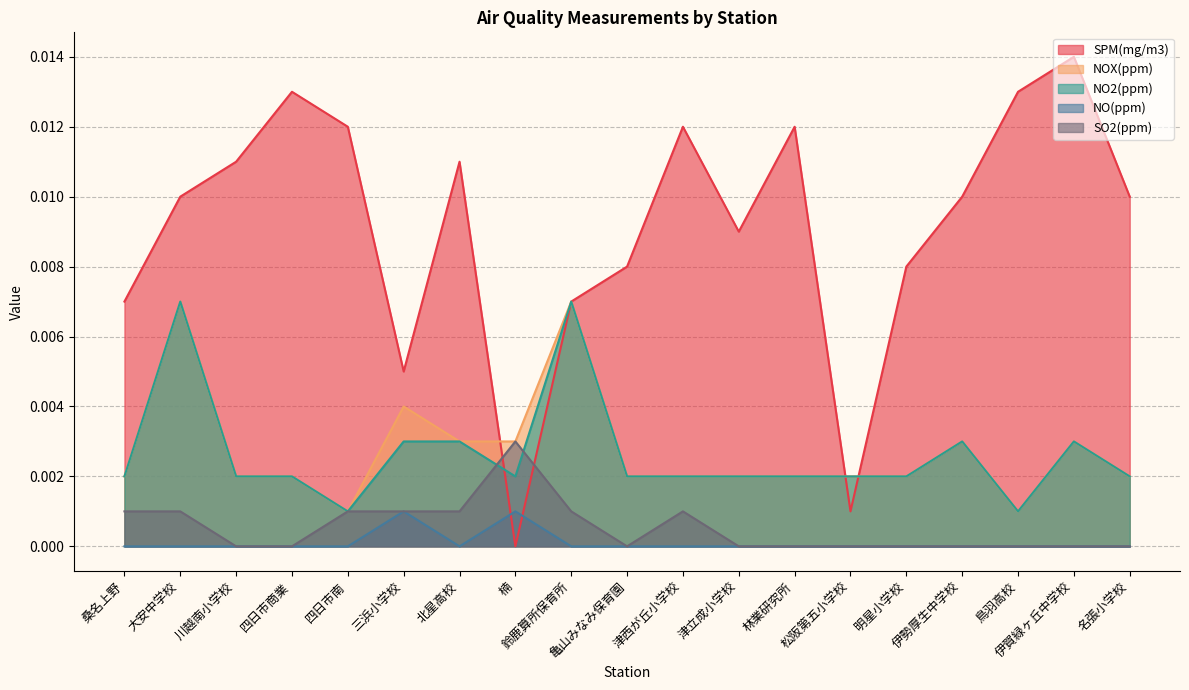

How many interior local valleys does the NO2(ppm) series have?

3